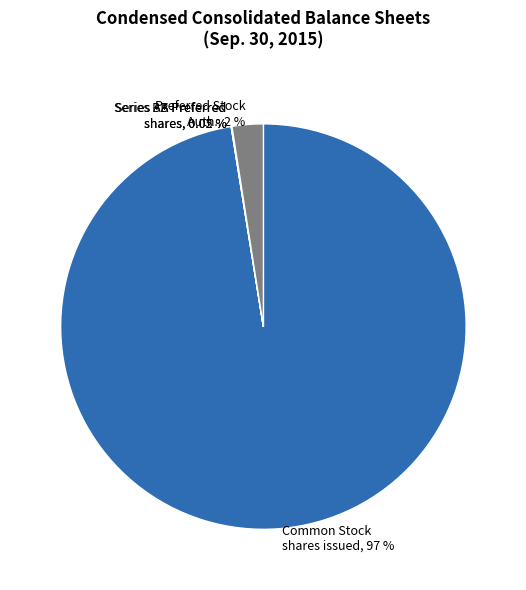

Is there a majority slice in this chart?

Yes